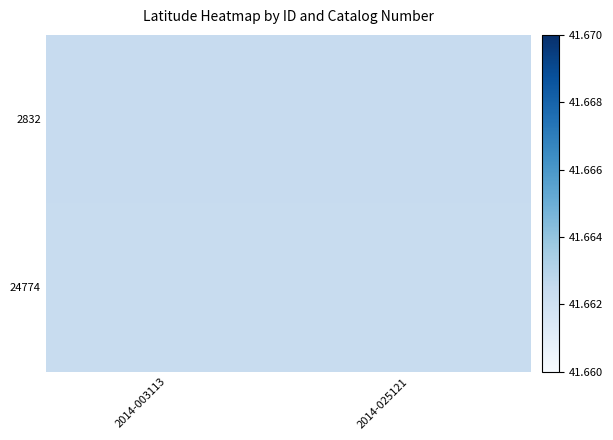

Which has a higher value, 2014-003113 or 2014-025121?

2014-003113